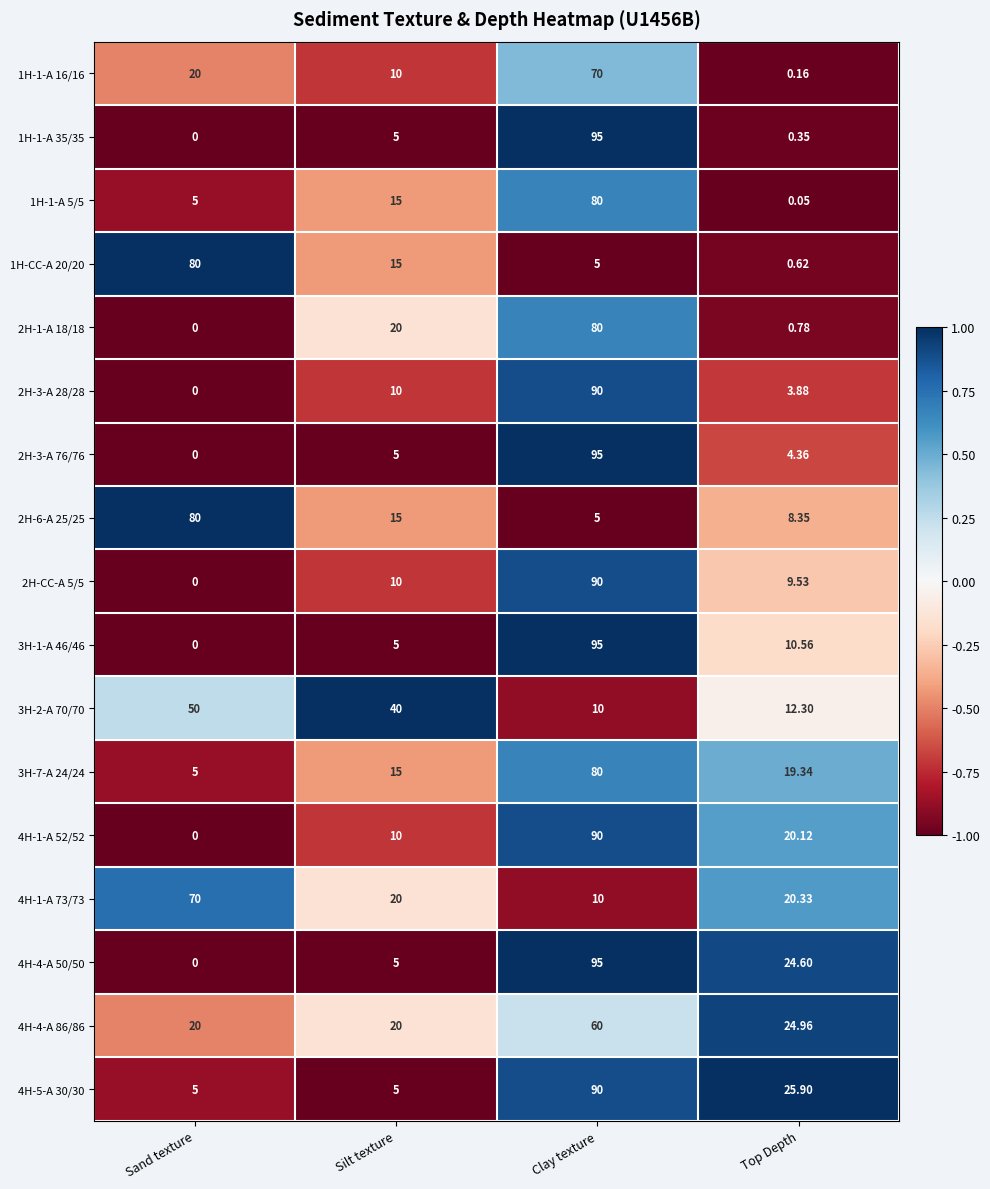

Where is 2H-6-A 25/25 nearest to the value 42?

Silt texture